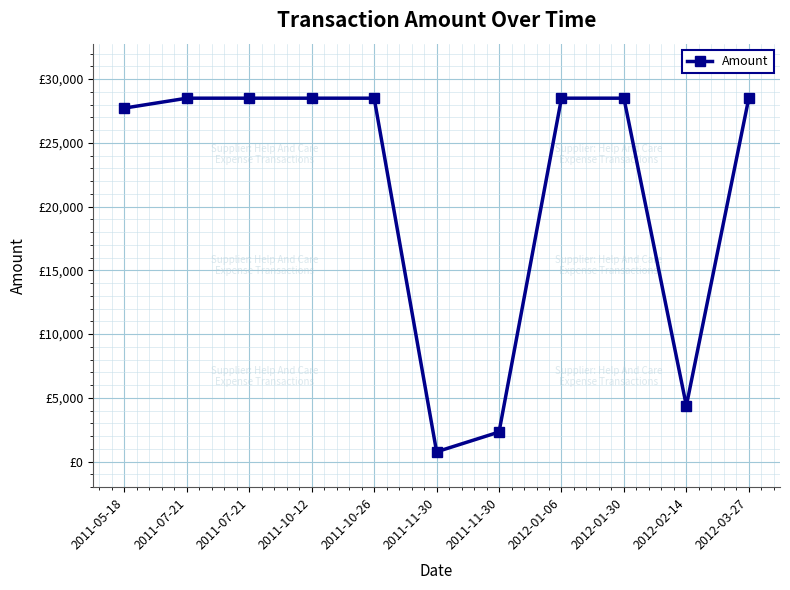

At which category does the data reach its first local valley?

2011-11-30